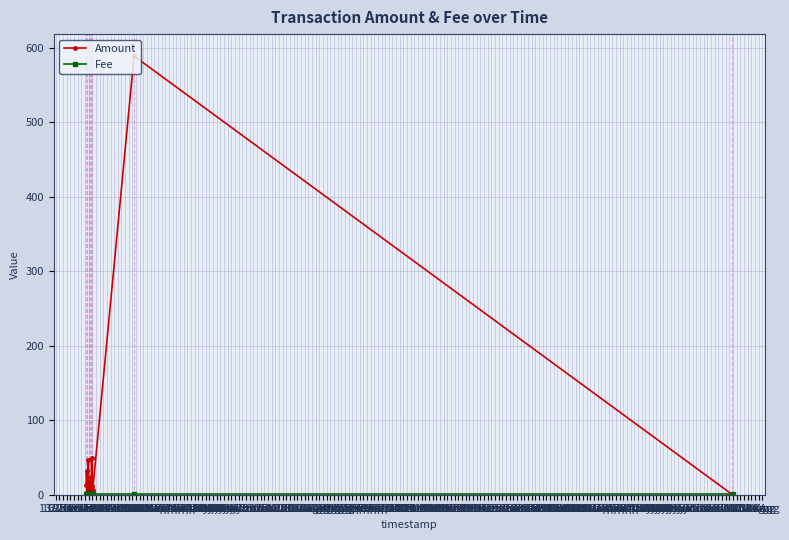

How many data points in Amount are above 9?

10